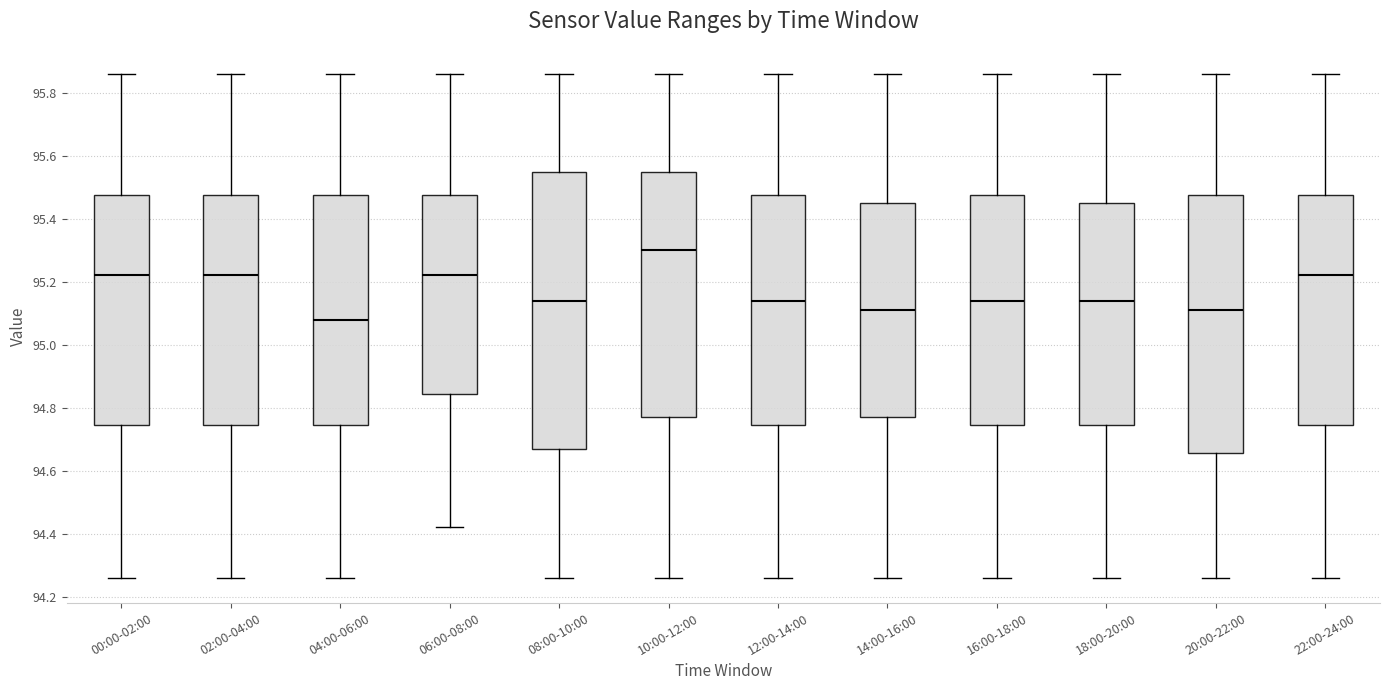

Where is the upper edge of the box for 00:00-02:00 on the y-axis? The values are not printed on the chart, so give them approximately, as read against the axis.

95.48